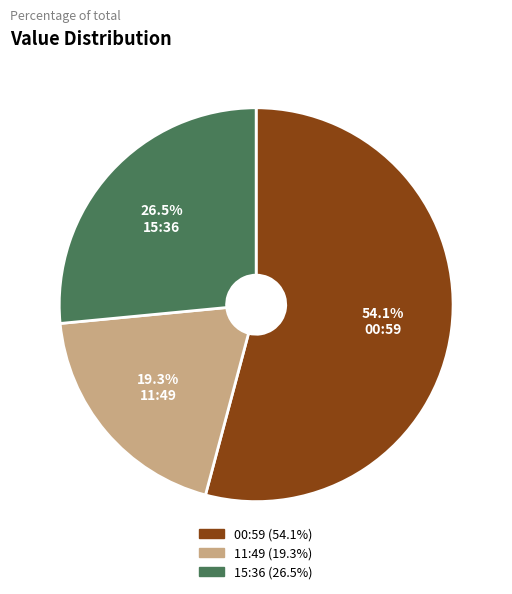

Which slice is the largest?

00:59